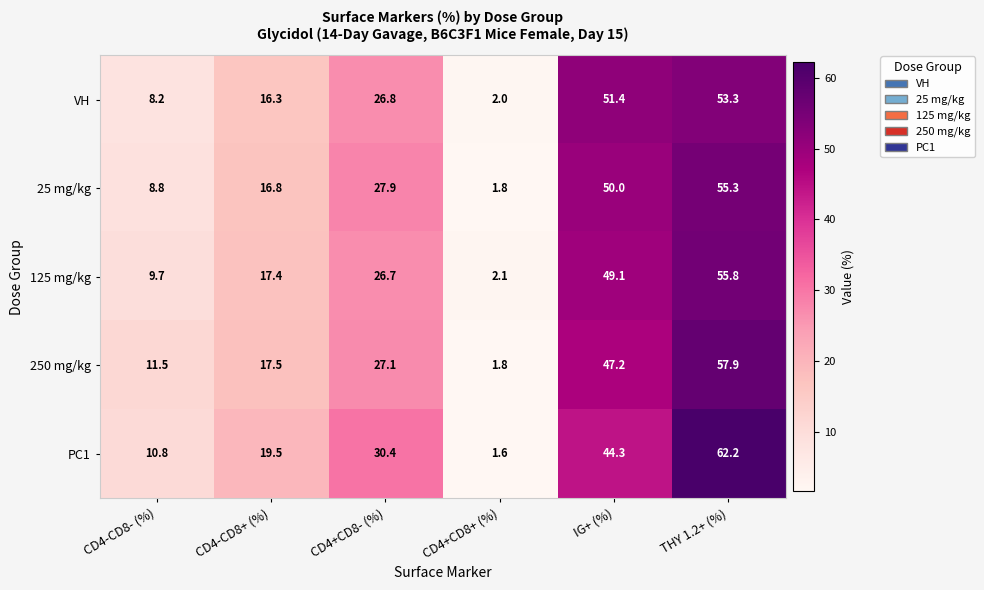

Is it true that PC1 equals 62.2 at THY 1.2+ (%)?

True